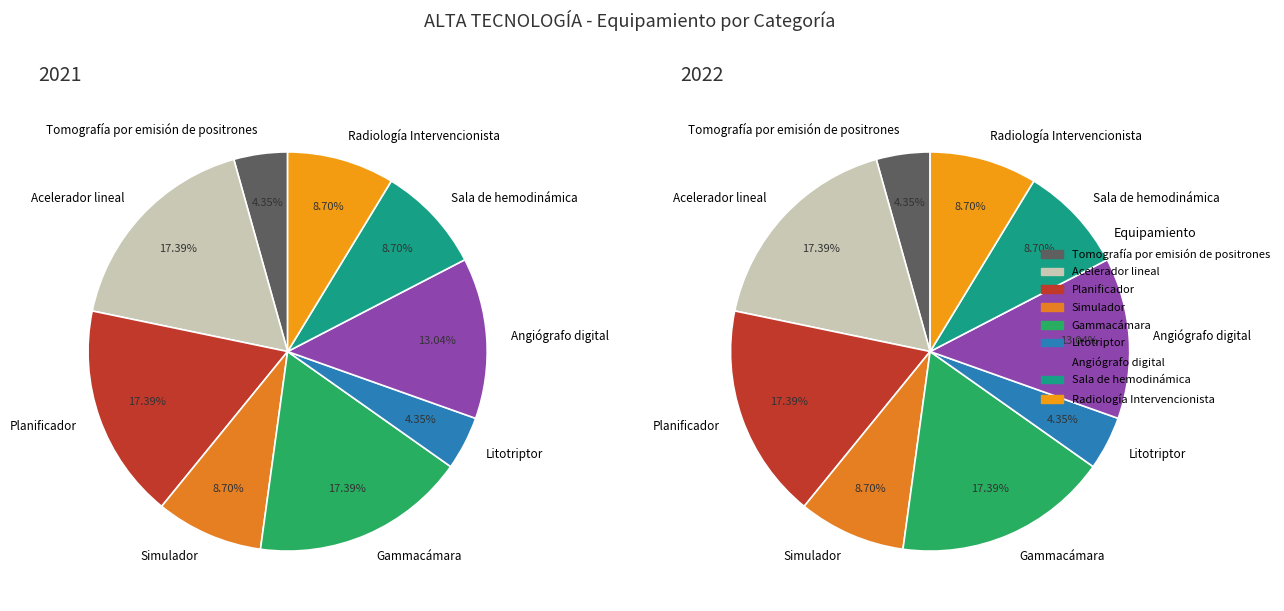

Does Tomografía por emisión de positrones represent more than half of the total?

No